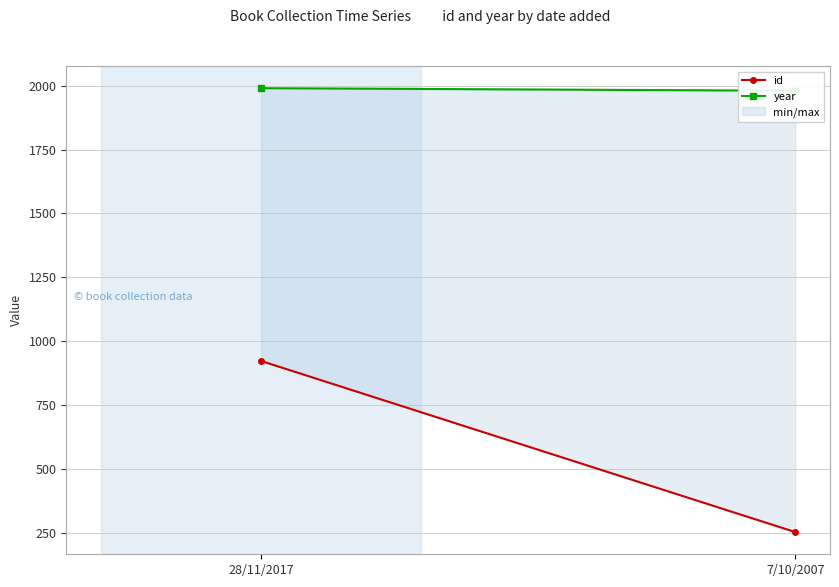

Is this an area chart (filled region under the line)?

No